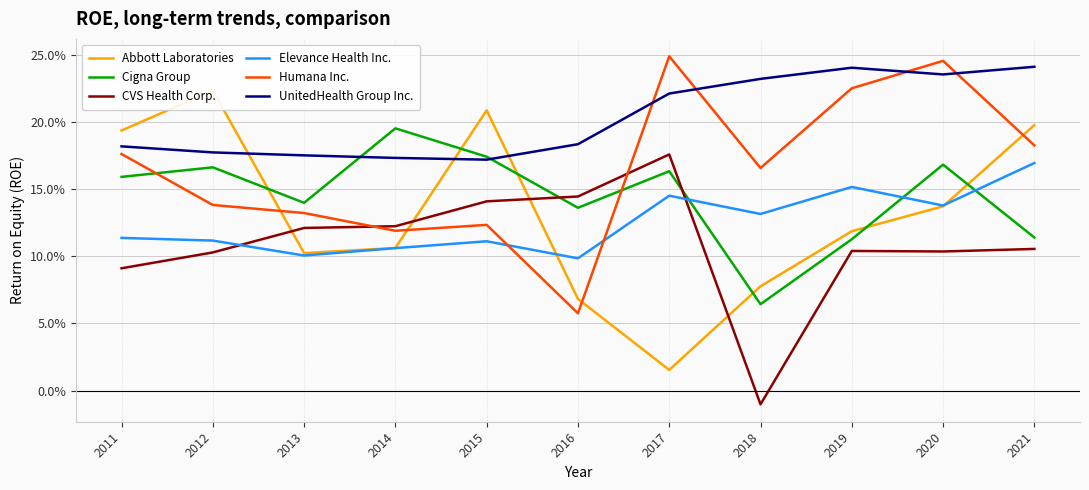

At how many categories does at least one series exceed 0?

11